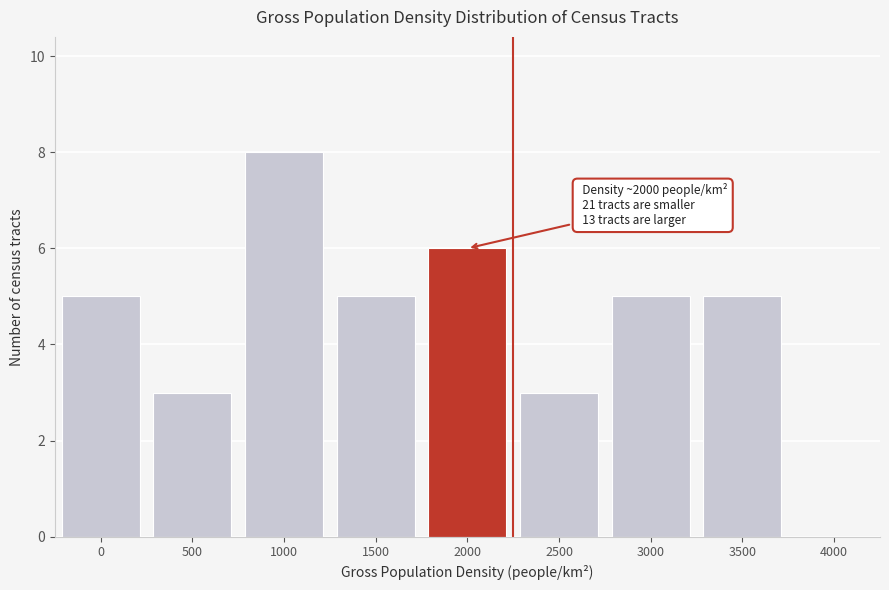

Reading right to left, list all the values displayed in this chart.

4000=0	3500=5	3000=5	2500=3	2000=6	1500=5	1000=8	500=3	0=5